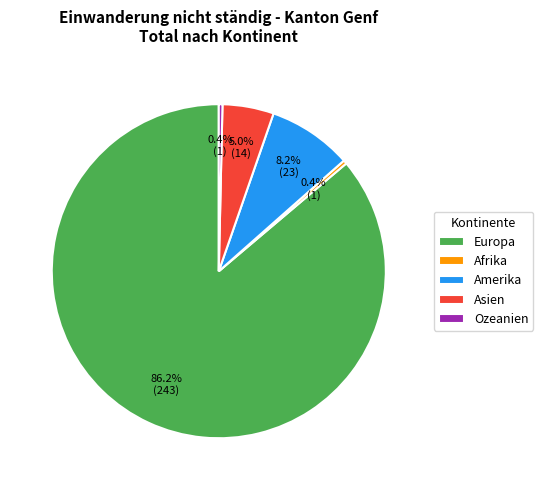

Is the sum of Europa and Ozeanien greater than half?

Yes